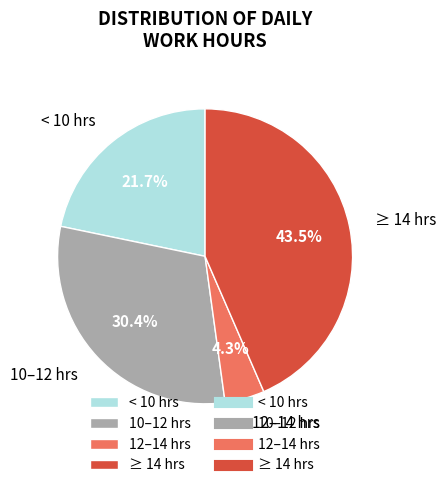

What is the ratio of the value at < 10 hrs to the value at ≥ 14 hrs?

0.5